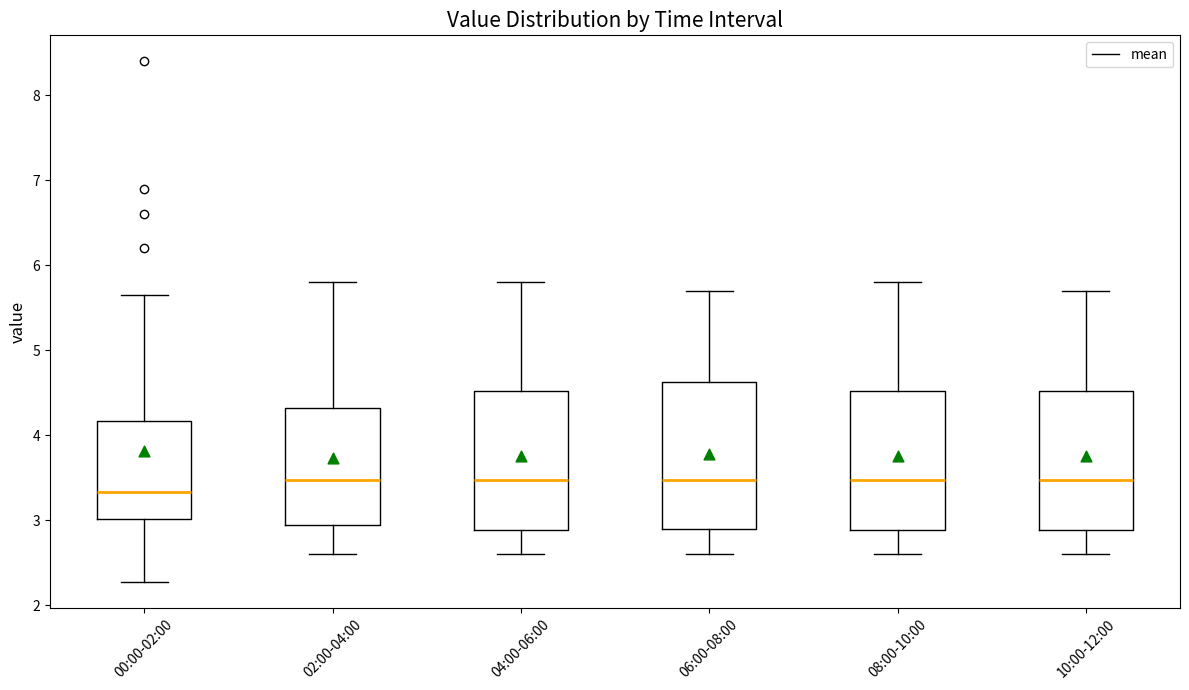

Where does the median line of the box for 00:00-02:00 sit on the y-axis? The values are not printed on the chart, so give them approximately, as read against the axis.

3.3